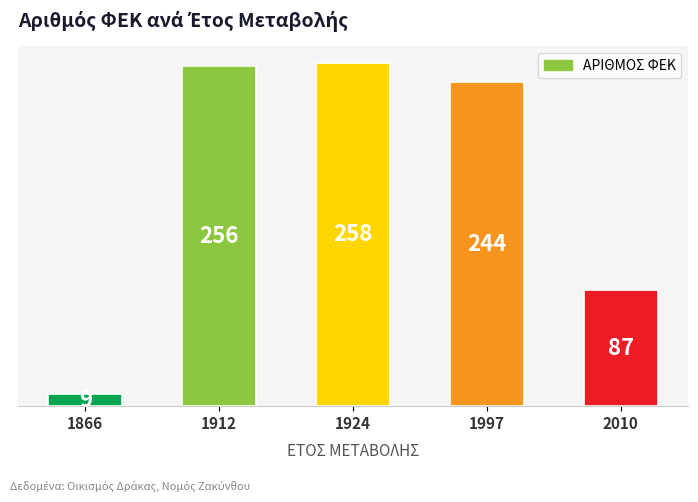

How many bars are there in total?

5